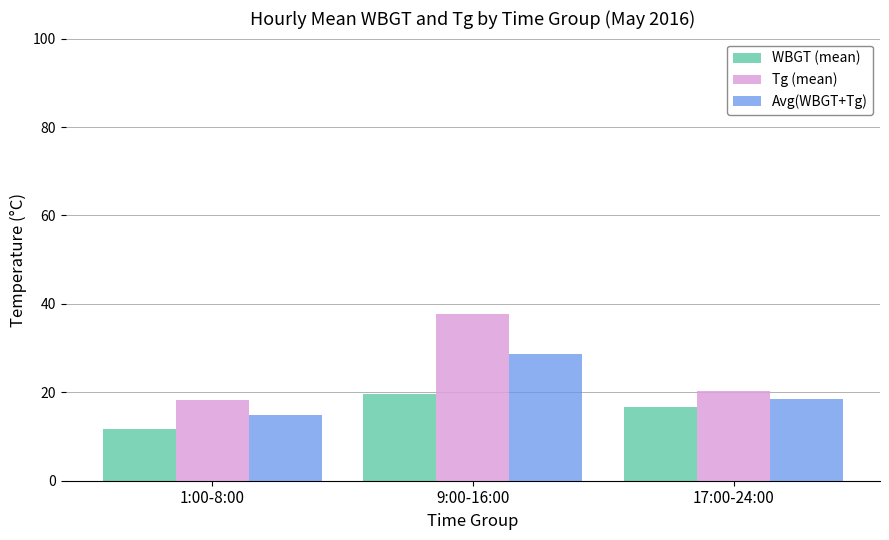

Which series has the widest spread of values?

Tg (mean)